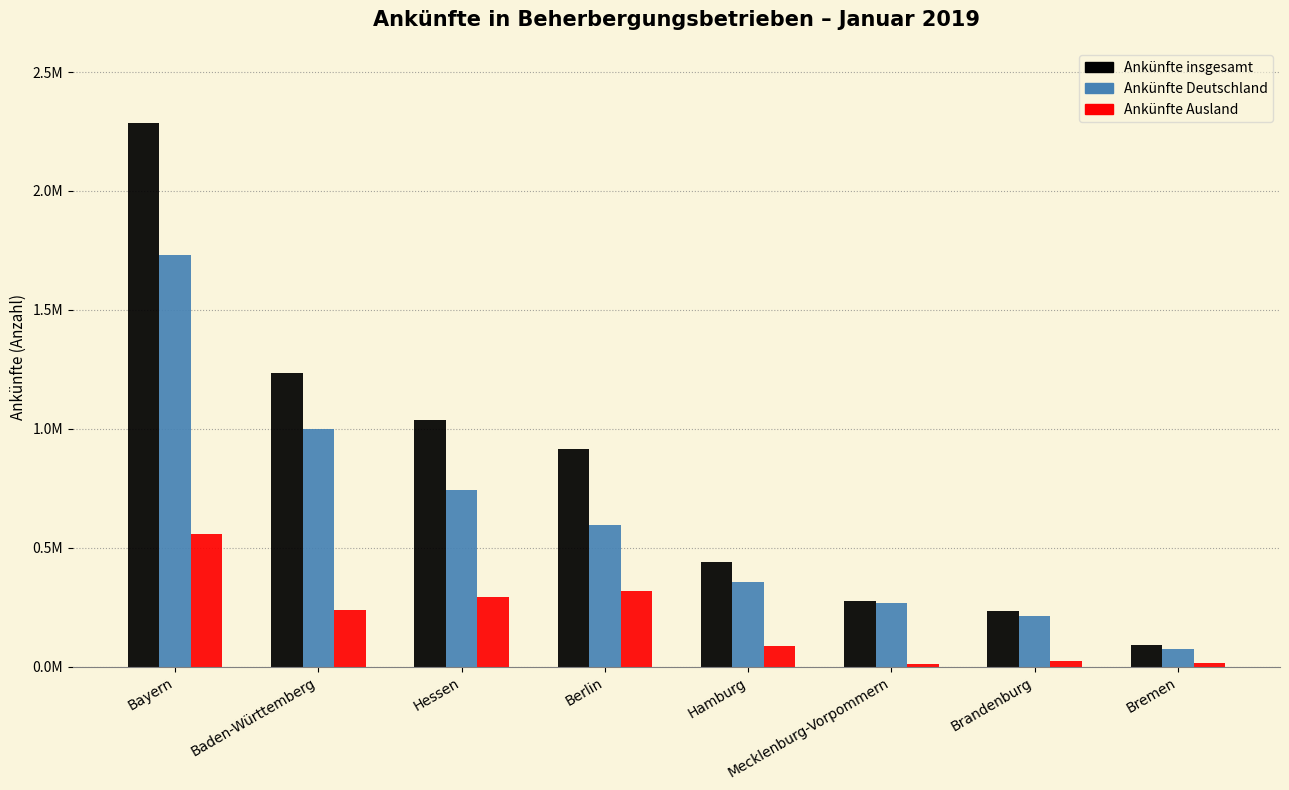

At which label is Ankünfte insgesamt closest to 1188146?

Baden-Württemberg